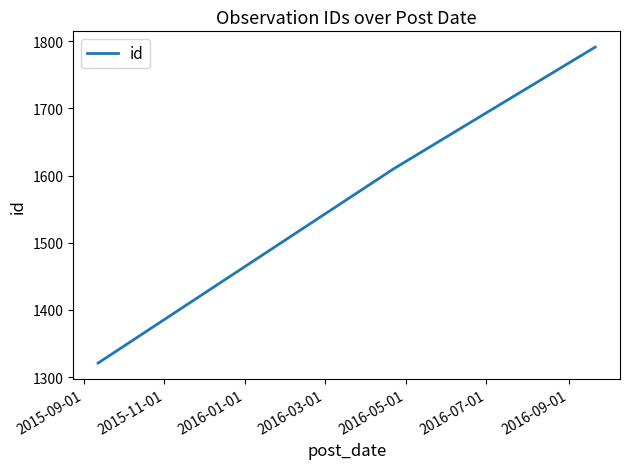

What is the difference between the maximum and minimum values?

470